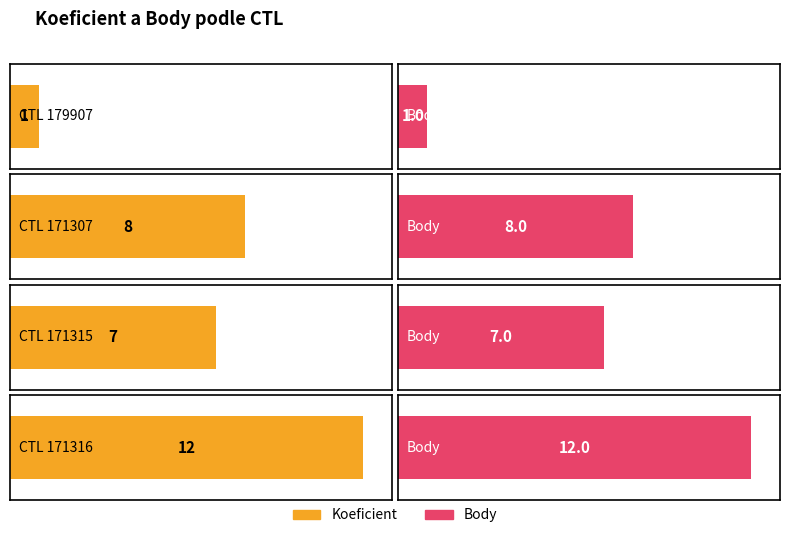

Which series has the largest range (max minus min)?

Koeficient